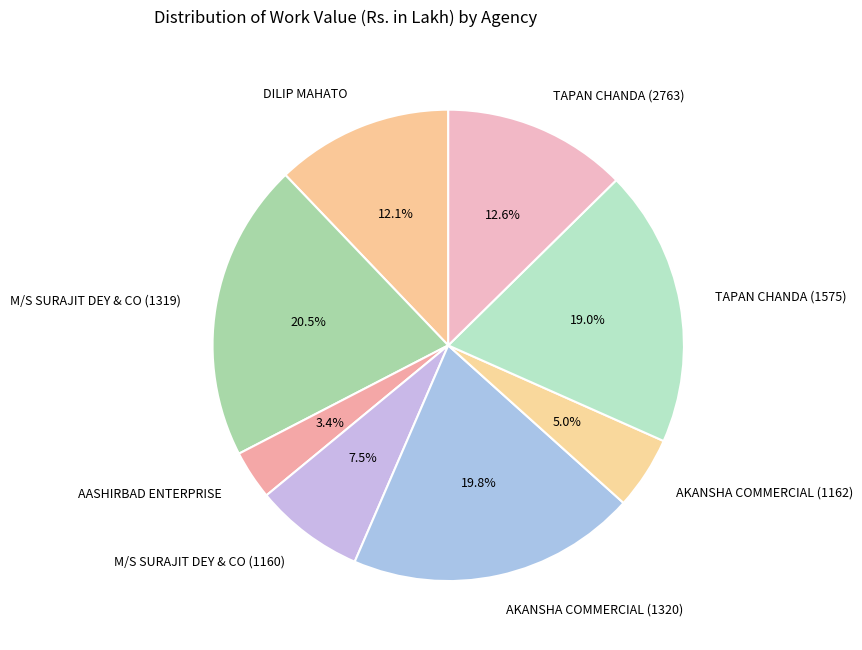

To the nearest percent, what is the combined percentage of DILIP MAHATO and AKANSHA COMMERCIAL (1162)?

17%